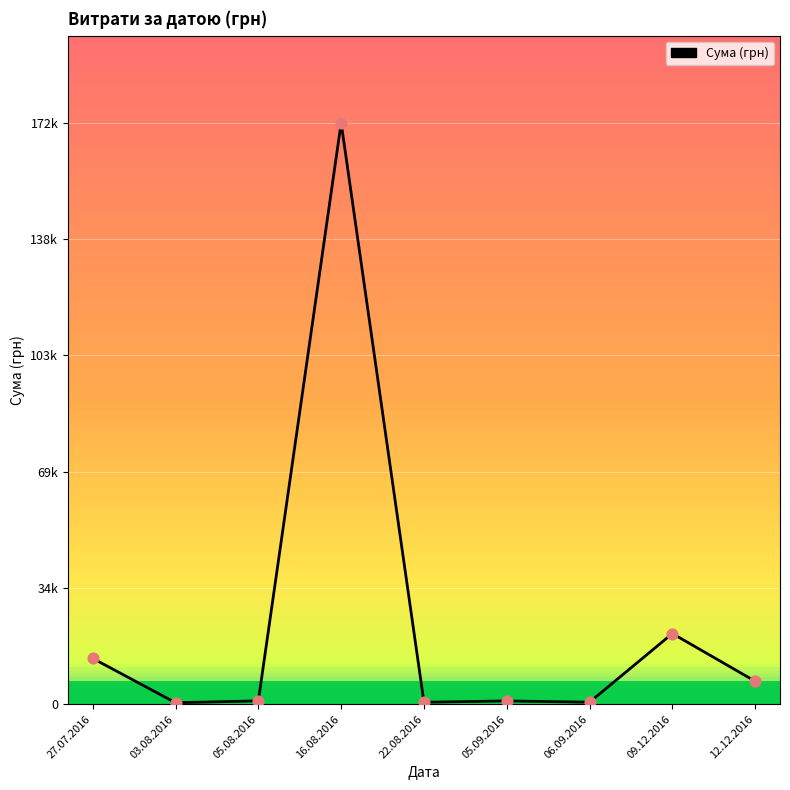

What is the change in value from 05.09.2016 to 09.12.2016?

+20020.8